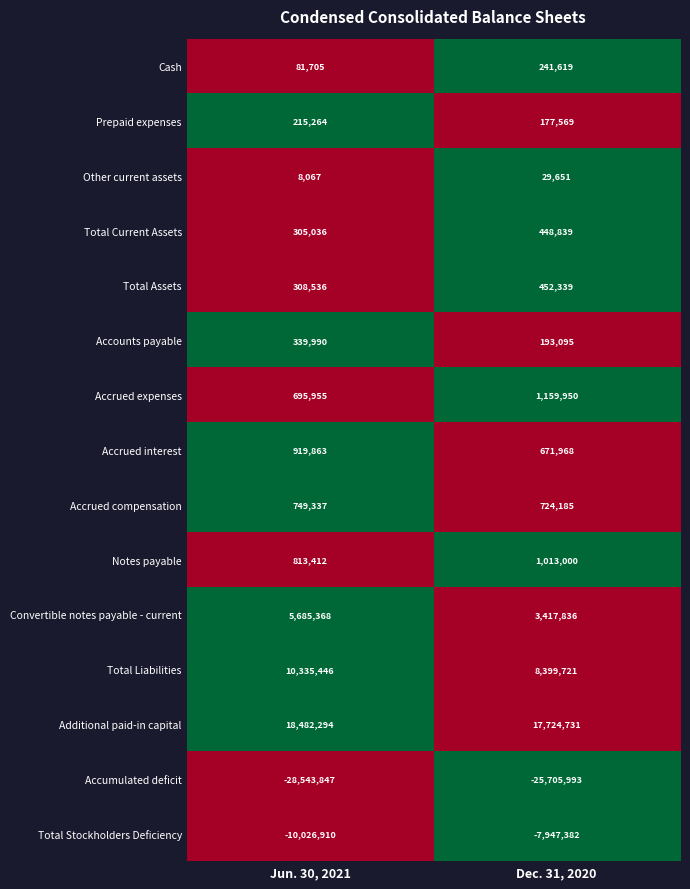

The Convertible notes payable - current series shows 3388100 at Jun. 30, 2021. True or false?

False